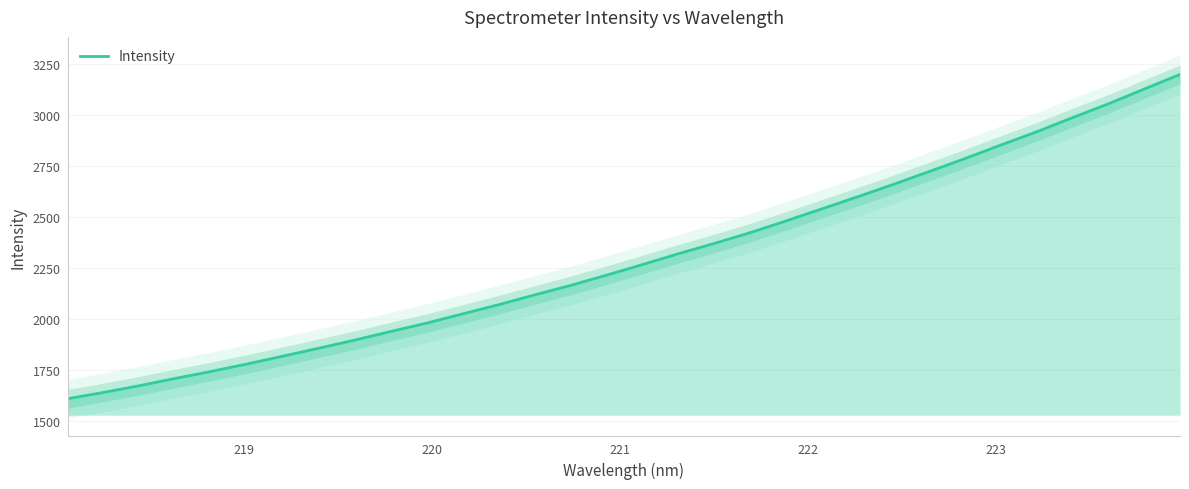

What is the maximum value for Intensity?

3199.8